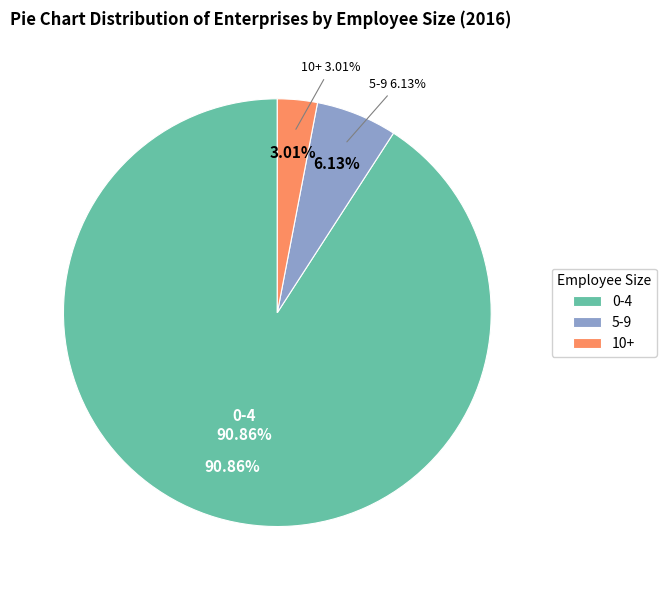

What percentage is the 5-9 slice, to the nearest percent?

6%